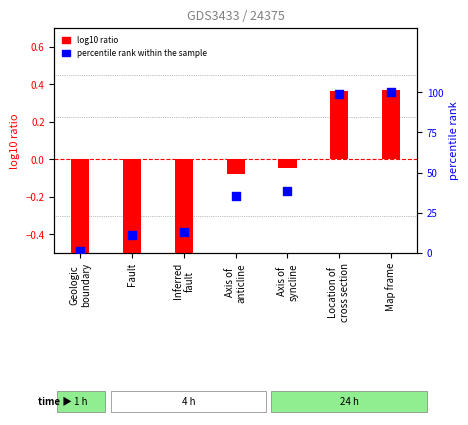

Which series contains the highest Y value?

percentile rank within the sample